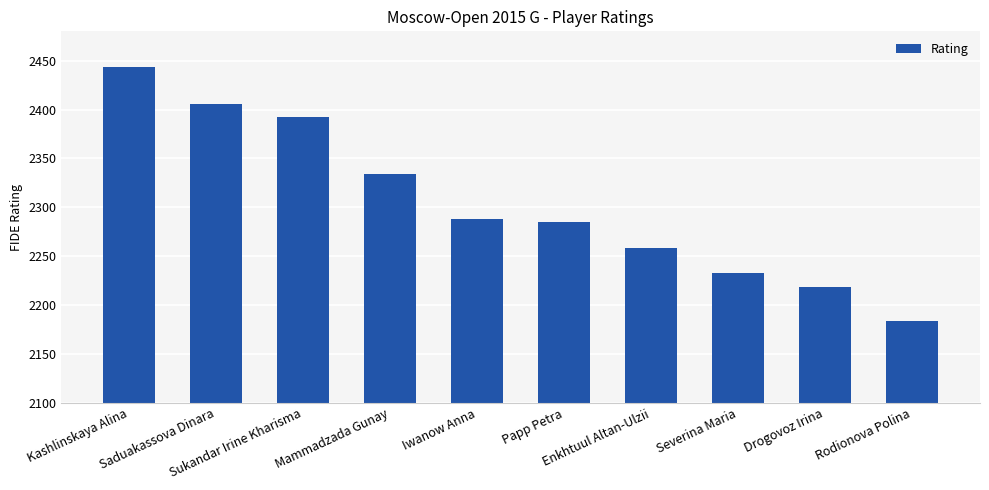

What is the ratio of the value at Kashlinskaya Alina to the value at Iwanow Anna?

1.1